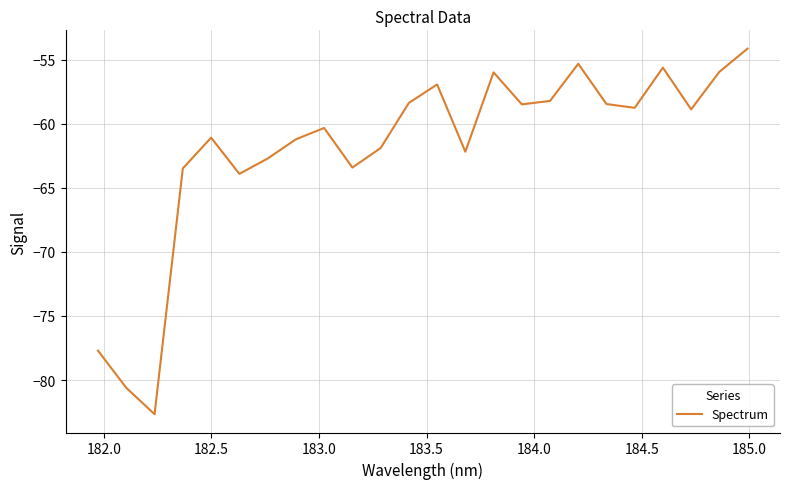

What is the greatest value displayed?

-54.1